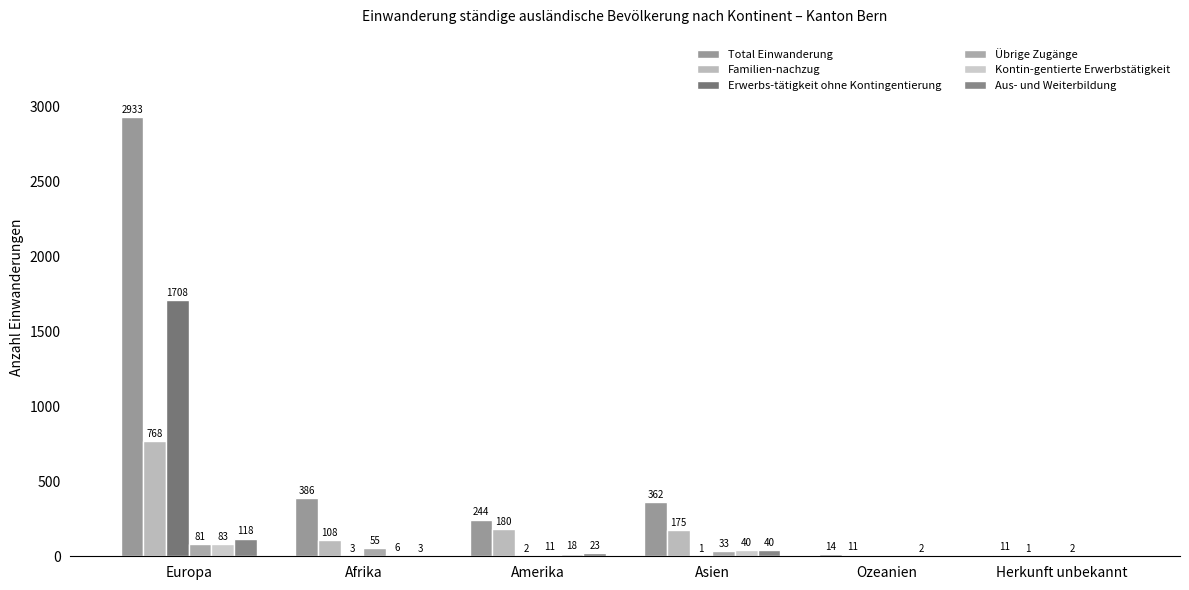

What is the total value across all series at Ozeanien?

27